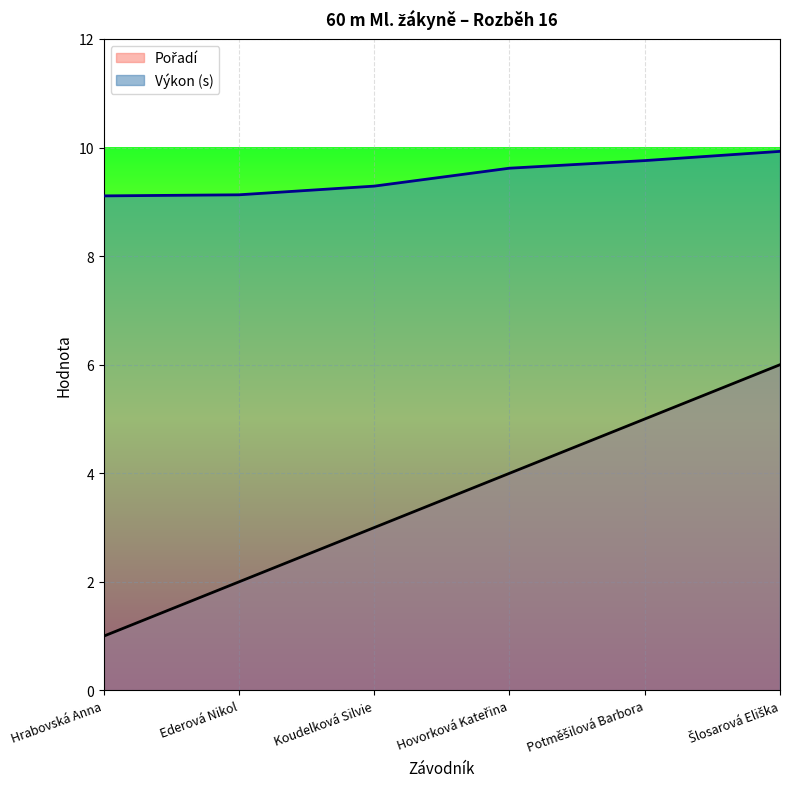

What position from the left is Šlosarová Eliška?

6